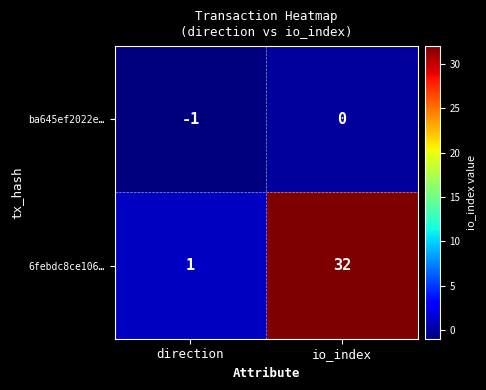

Reading left to right, what are all the values shown in this chart?

ba645ef2022e…: direction=-1	io_index=0
6febdc8ce106…: direction=1	io_index=32